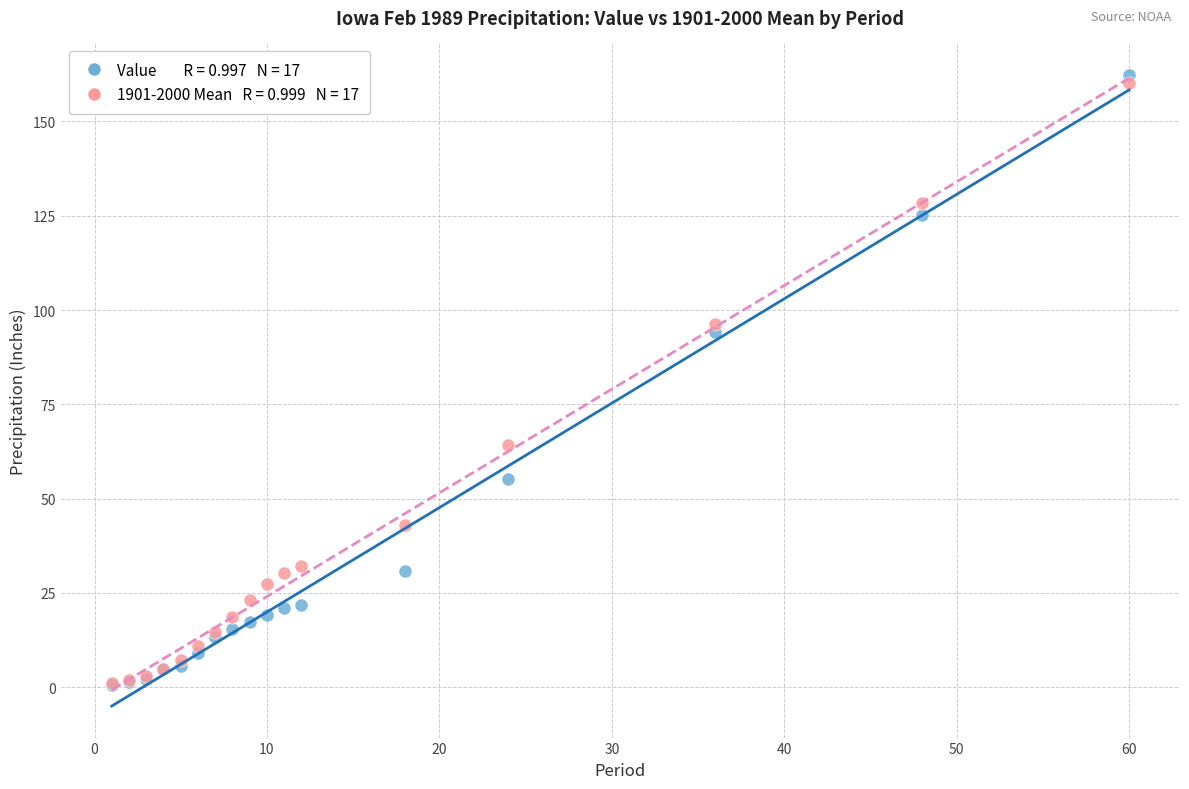

Across all series, what Y value is closest to 81?

94.2